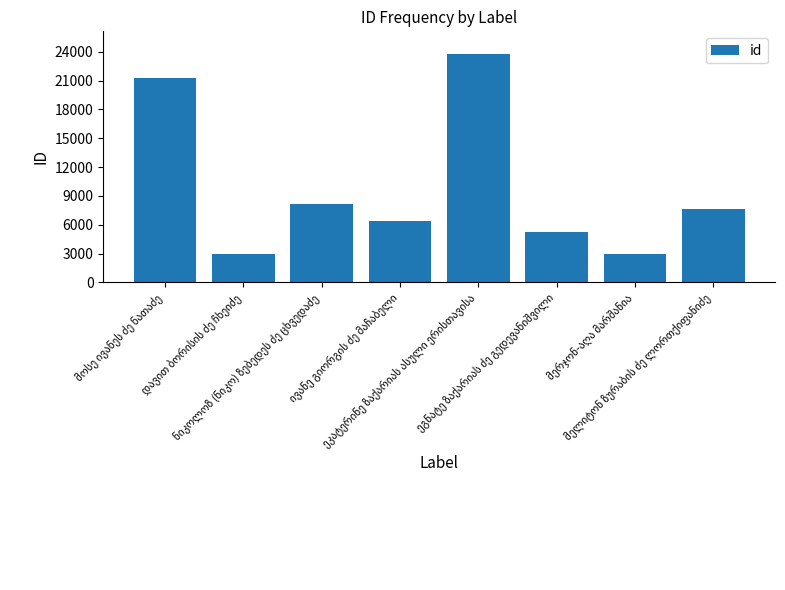

What is the greatest value displayed?

23754